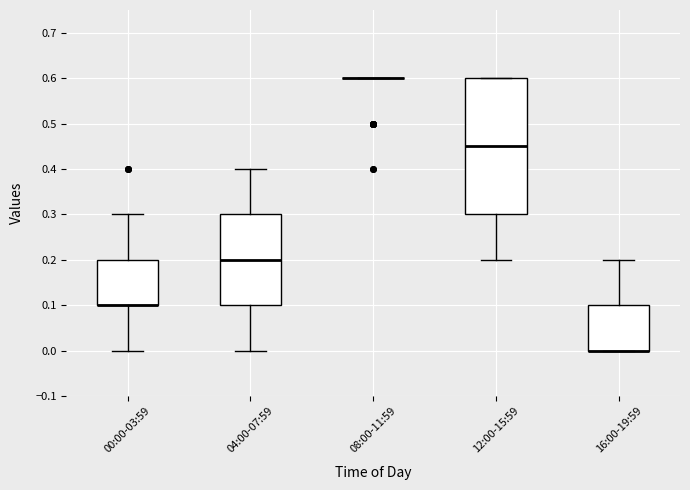

Reading left to right, read every box against the y-axis: the position of its median line, the range the box covers, and the ends of its whiskers. The values are not printed on the chart, so give them approximately, as read against the axis.

00:00-03:59: median 0.10 (drawn on the box's lower edge), box 0.10 to 0.20, whiskers 0.00 to 0.30
04:00-07:59: median 0.20, box 0.10 to 0.30, whiskers 0.00 to 0.40
08:00-11:59: box collapsed to a line at 0.60, whiskers 0.60 to 0.60
12:00-15:59: median 0.45, box 0.30 to 0.60, whiskers 0.20 to 0.60
16:00-19:59: median 0.00 (drawn on the box's lower edge), box 0.00 to 0.10, whiskers 0.00 to 0.20